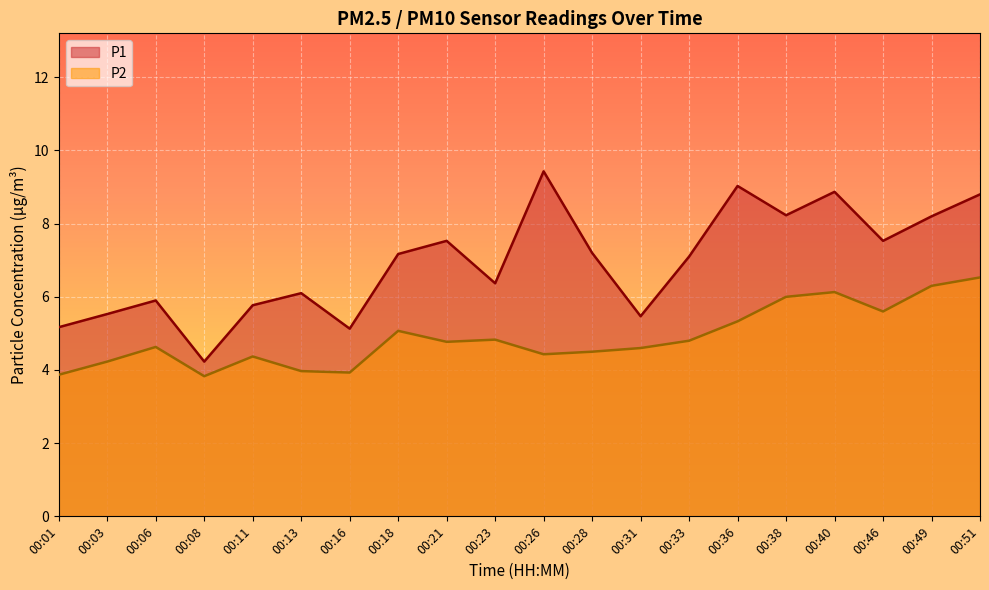

Does the chart display data point markers on the line(s)?

No